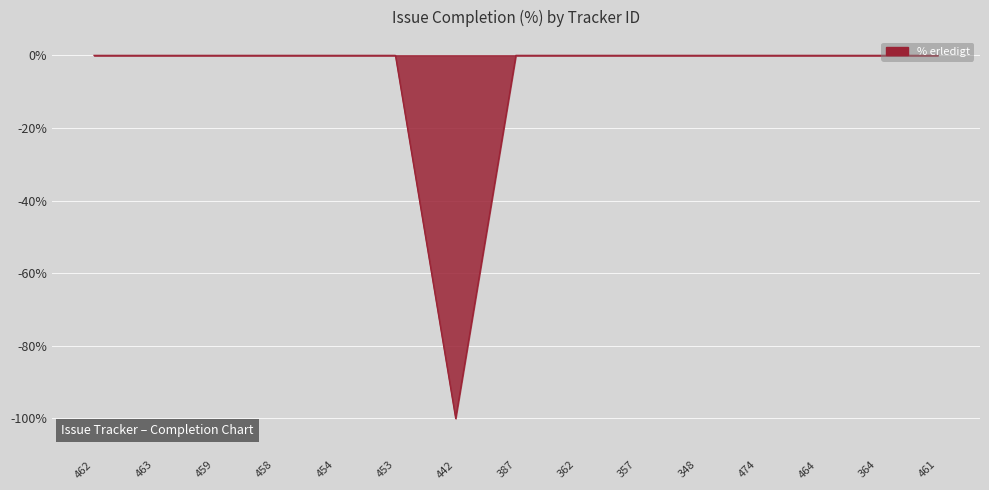

What is the smallest value displayed?

-100